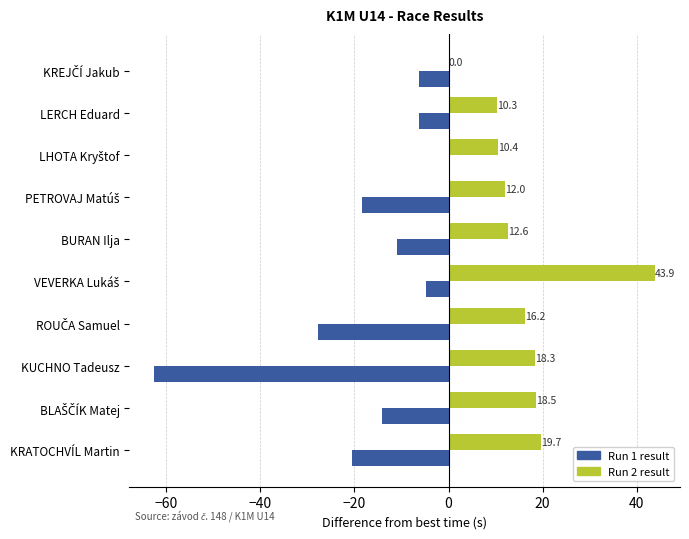

The Run 1 result series shows -6.3 at LERCH Eduard. True or false?

True